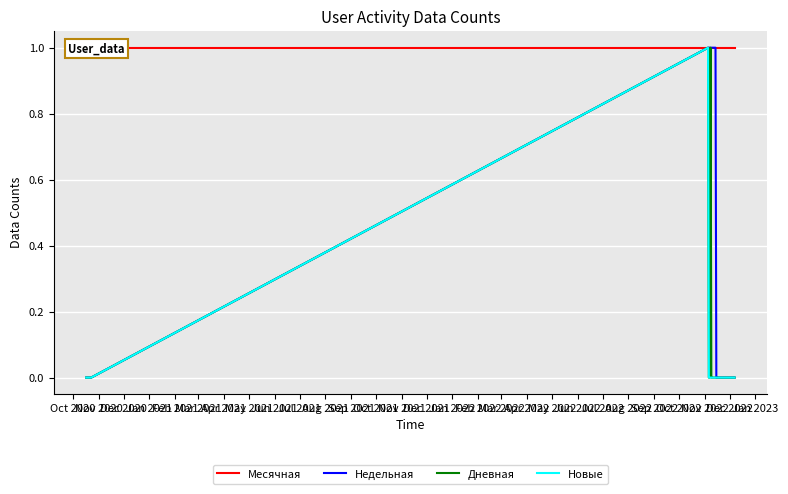

True or false: Недельная and Месячная intersect in this chart.

False